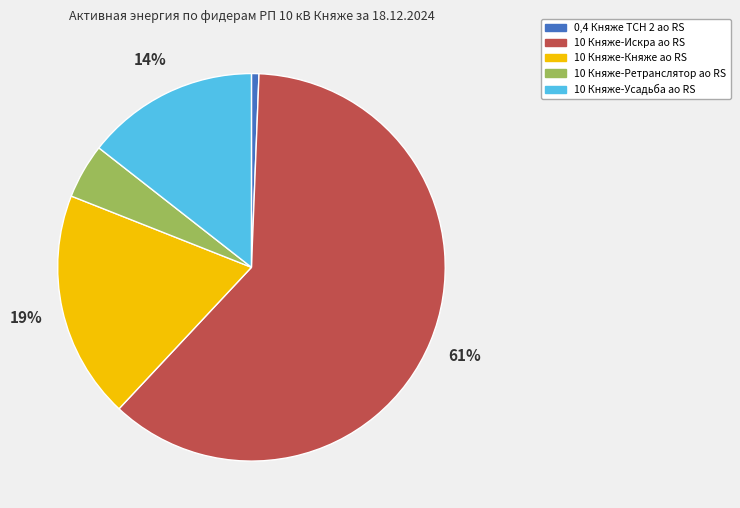

To the nearest percent, what is the average slice percentage?

20%